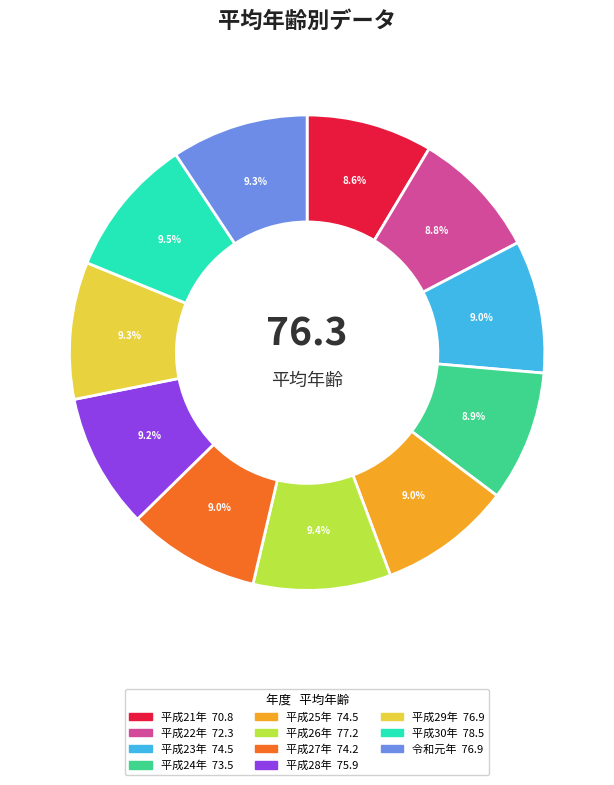

Which has a higher value, 平成22年 or 平成30年?

平成30年